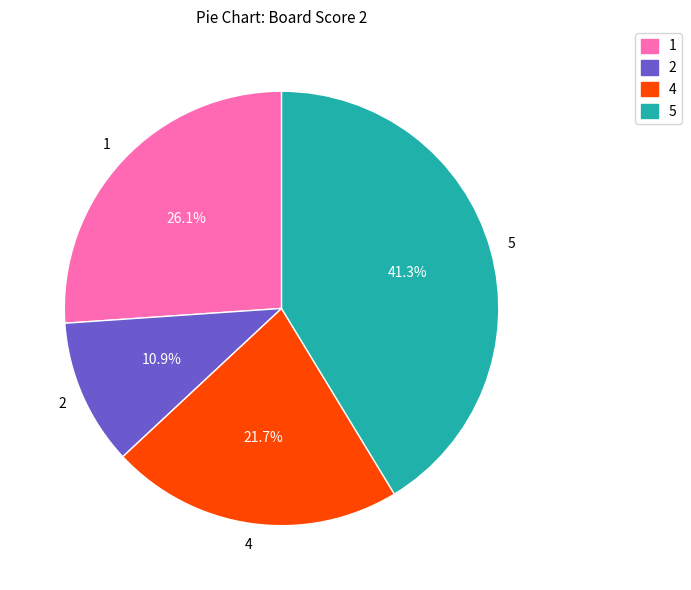

To the nearest percent, what is the average slice percentage?

25%